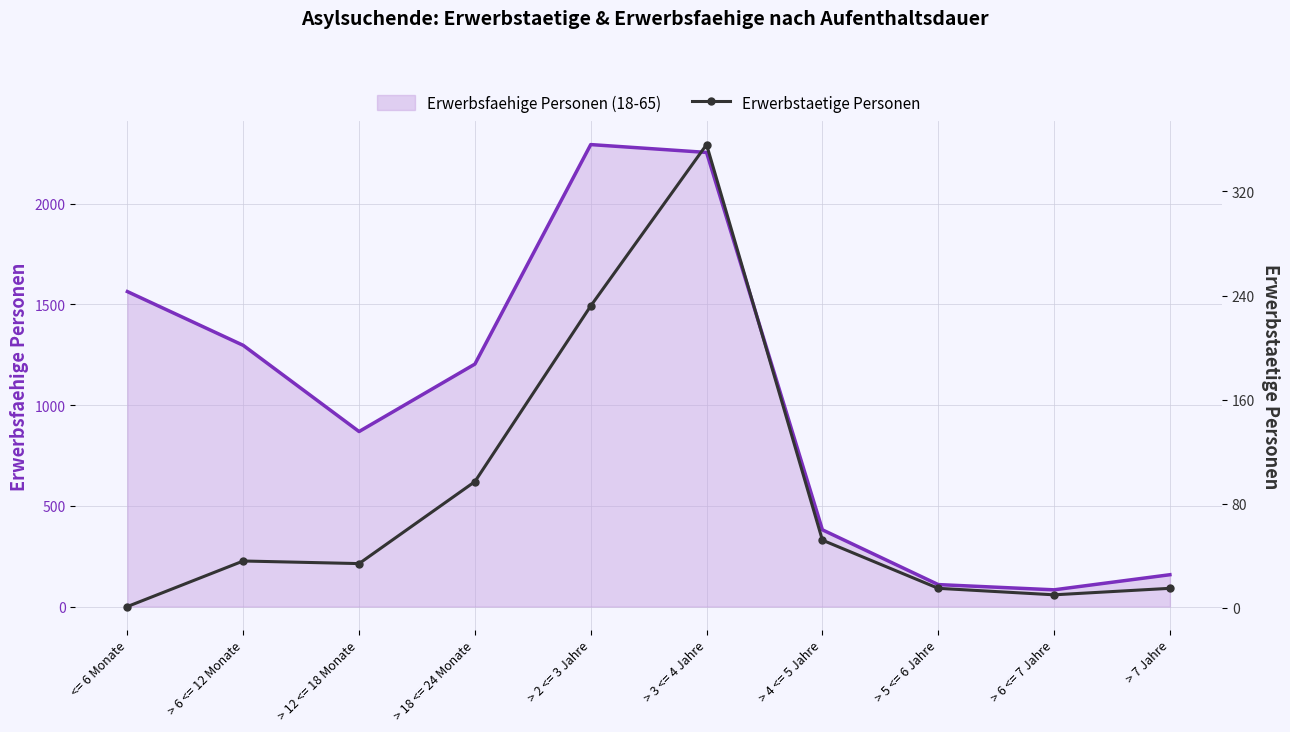

What position from the left is > 2 <= 3 Jahre?

5